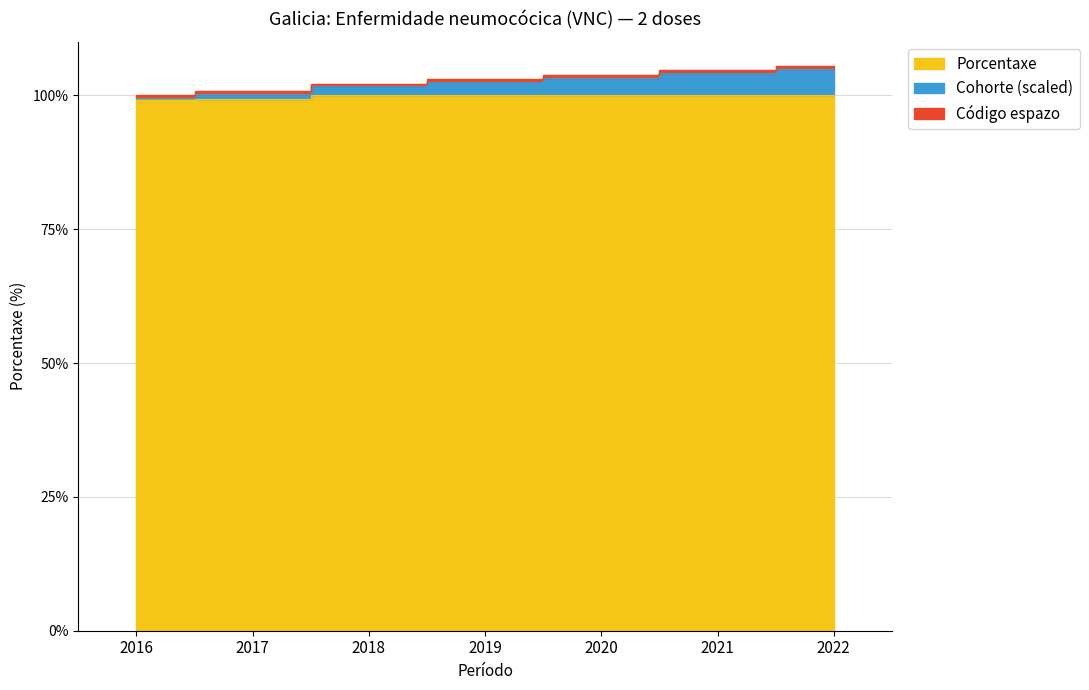

Is the value of Cohorte at 2017 greater than the value of Porcentaxe at 2020?

Yes